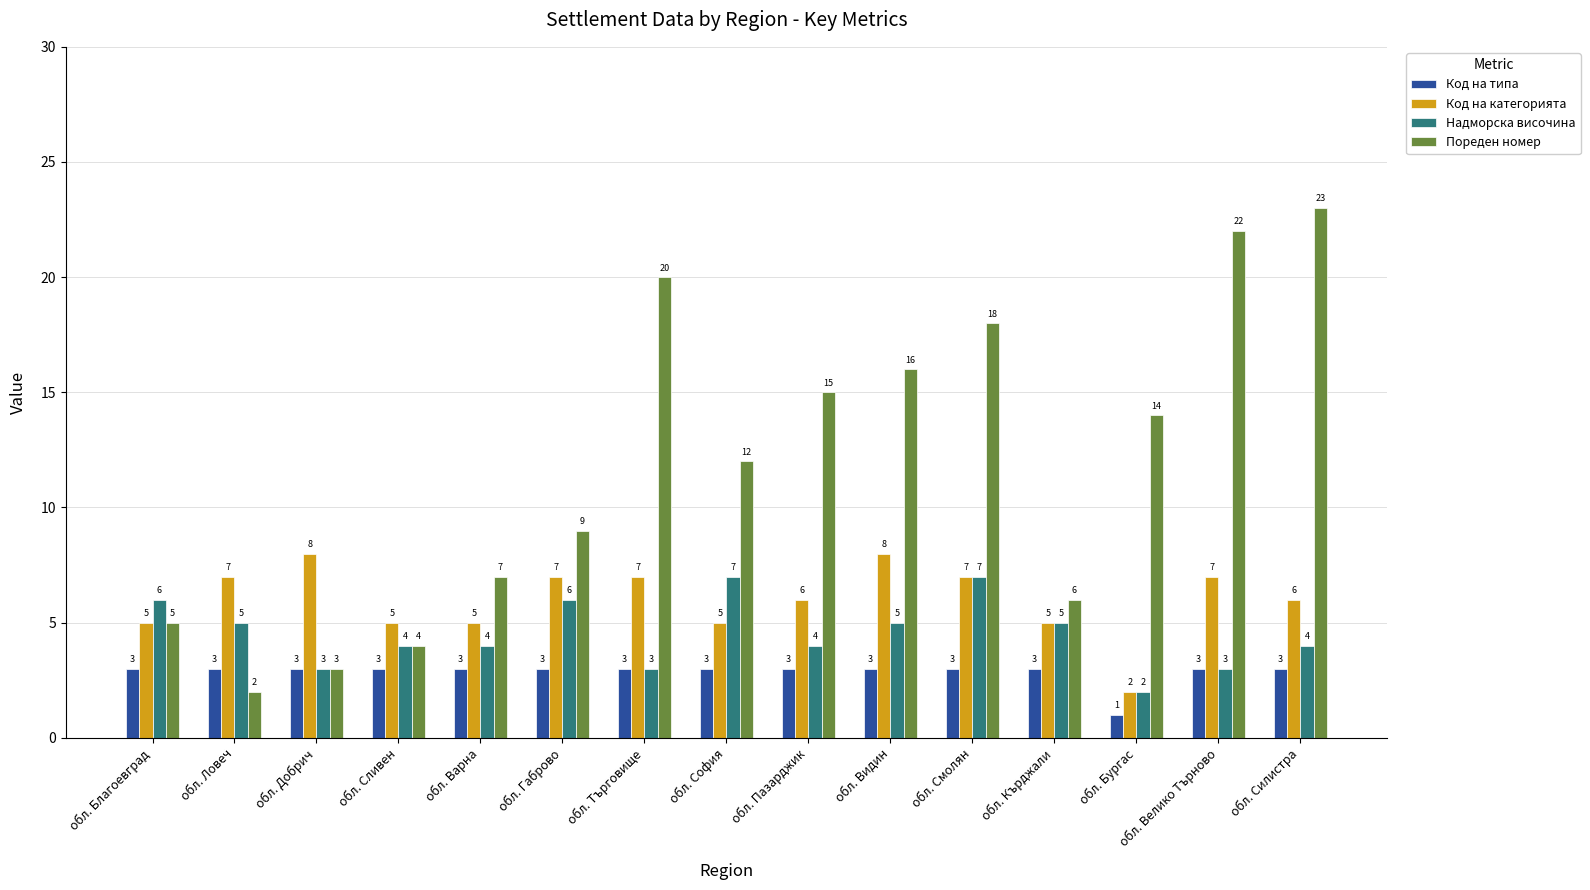

Which category has the lowest value in the Код на категорията series?

обл. Бургас